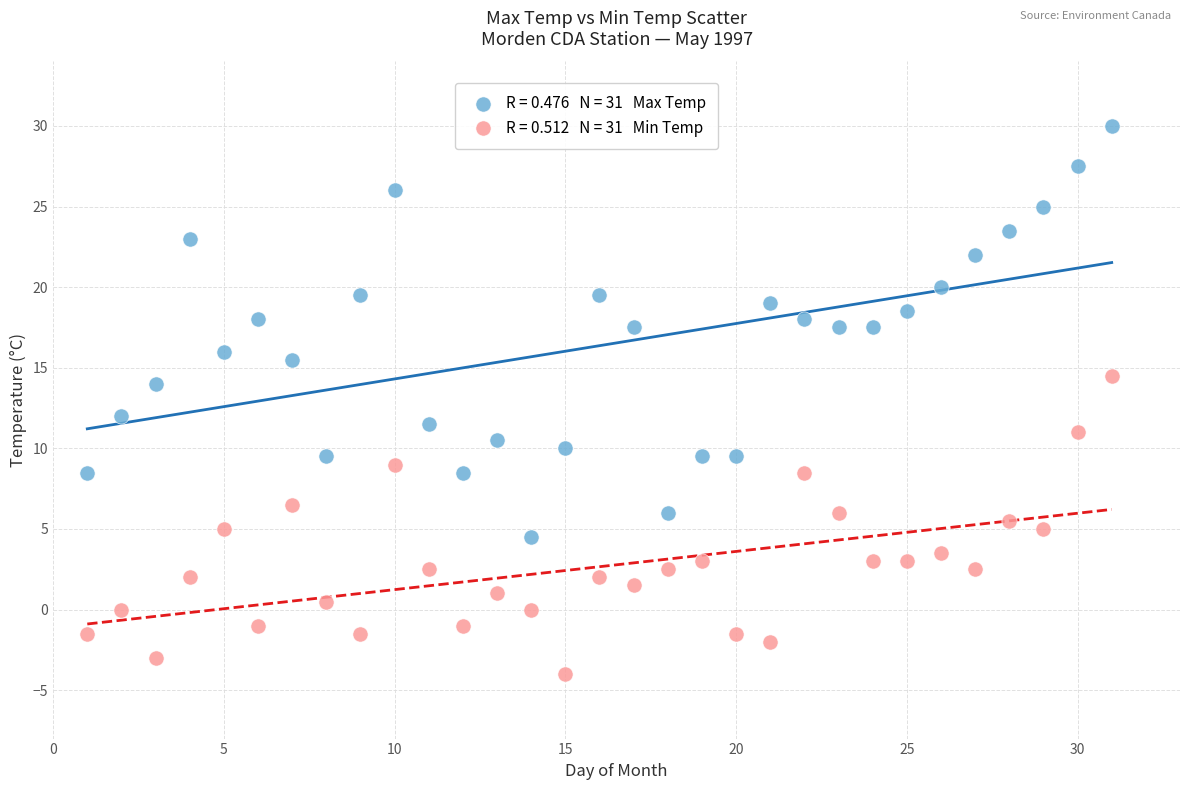

Across all data points, what is the range of X values (max minus min)?

30.0